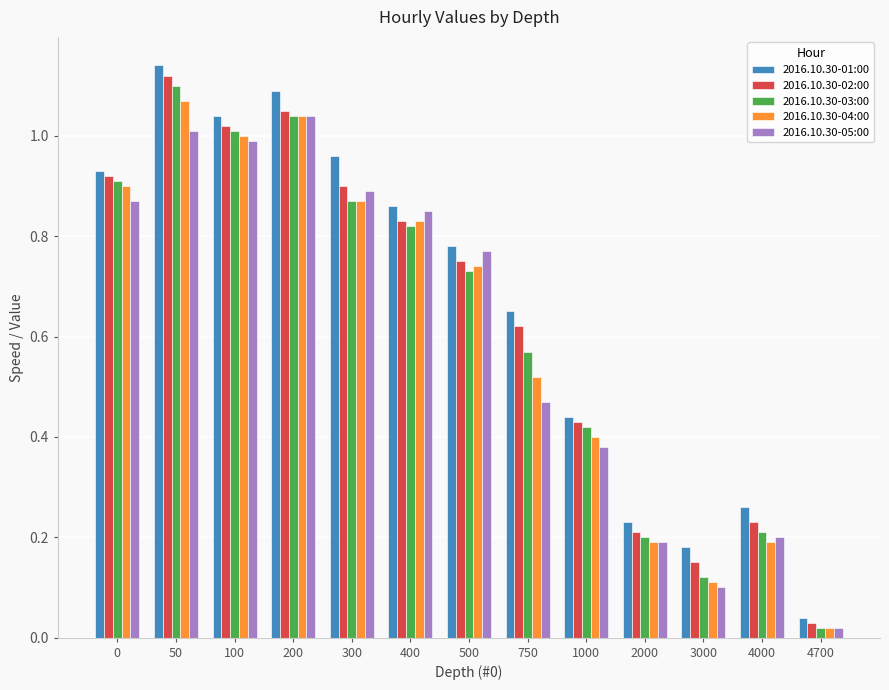

Rank the series by their maximum value, from lowest to highest.

2016.10.30-05:00, 2016.10.30-04:00, 2016.10.30-03:00, 2016.10.30-02:00, 2016.10.30-01:00